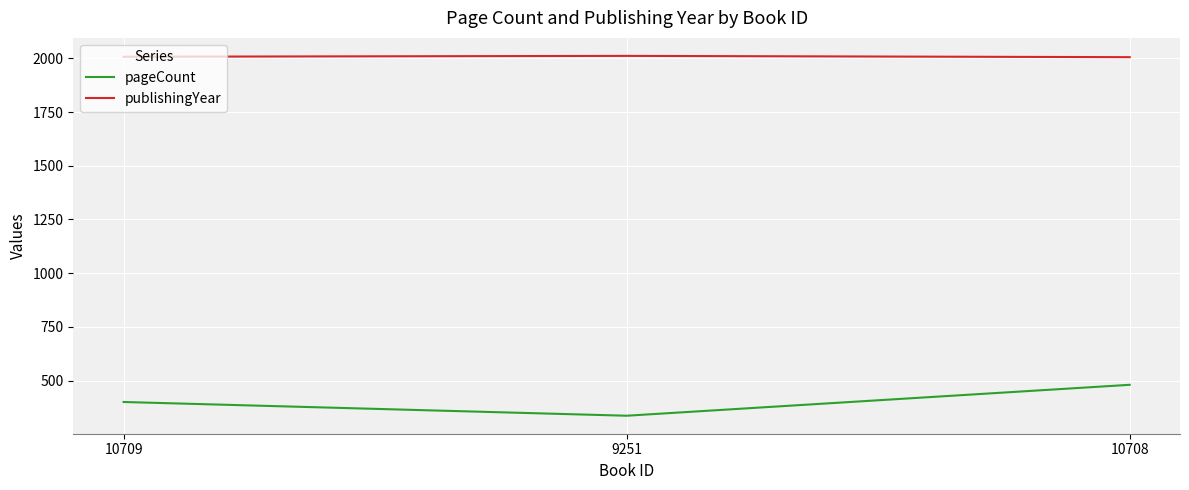

What is the difference between the highest and lowest values at 9251?

1676